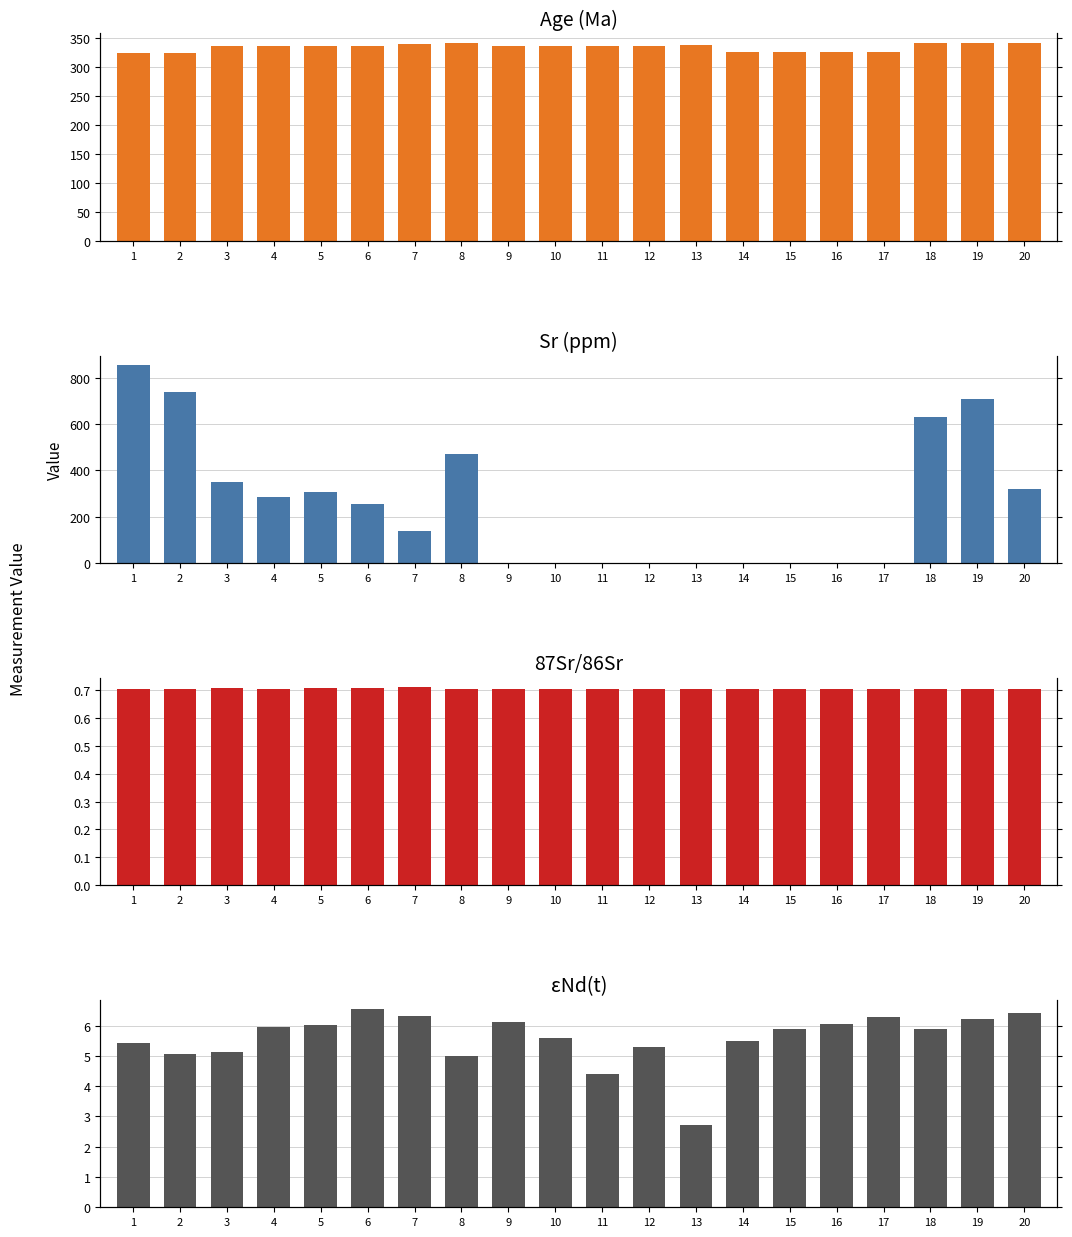

What is the difference between the highest and lowest values at 10?

335.0